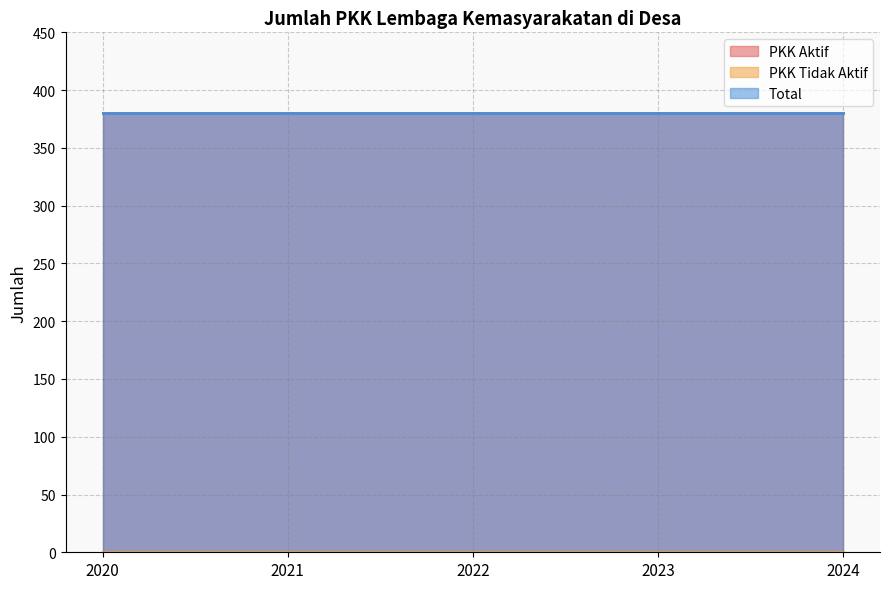

Reading left to right, extract all data points from this chart.

PKK Aktif: 2020=380	2021=380	2022=380	2023=380	2024=380
PKK Tidak Aktif: 2020=0	2021=0	2022=0	2023=0	2024=0
Total: 2020=380	2021=380	2022=380	2023=380	2024=380